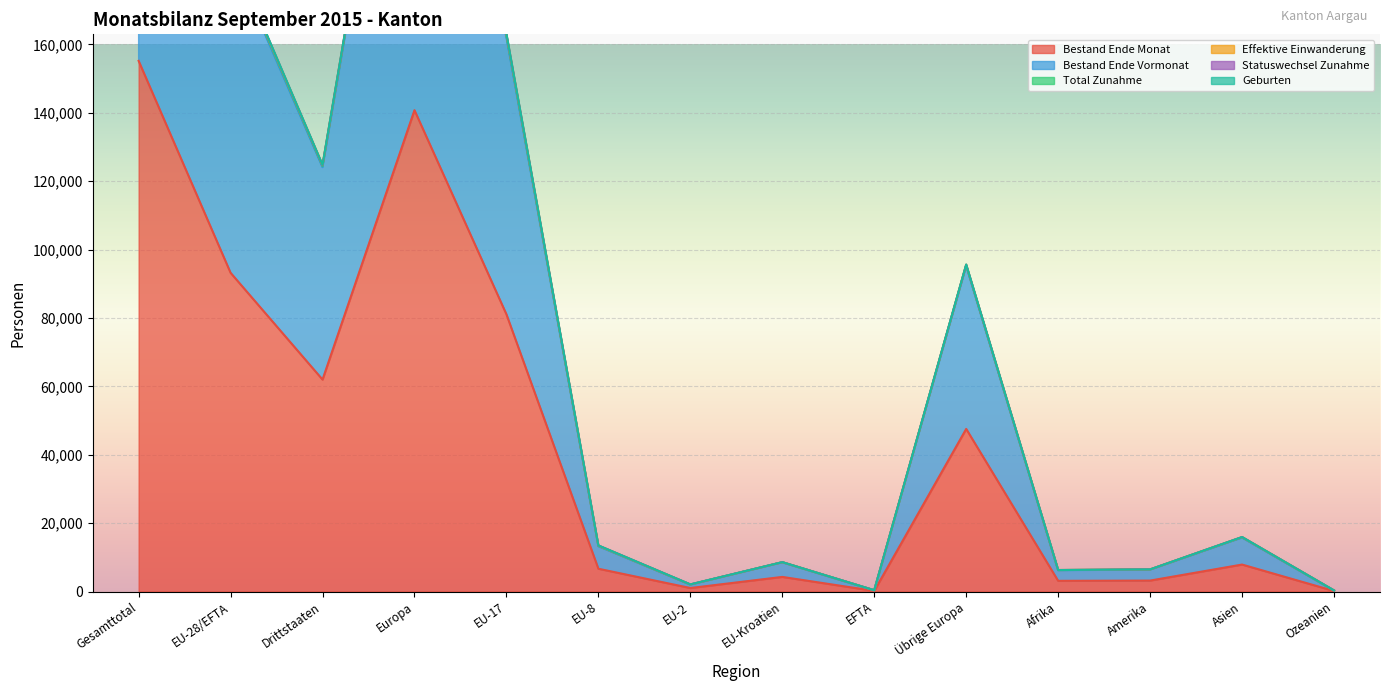

True or false: Geburten and Effektive Einwanderung cross at least once.

False